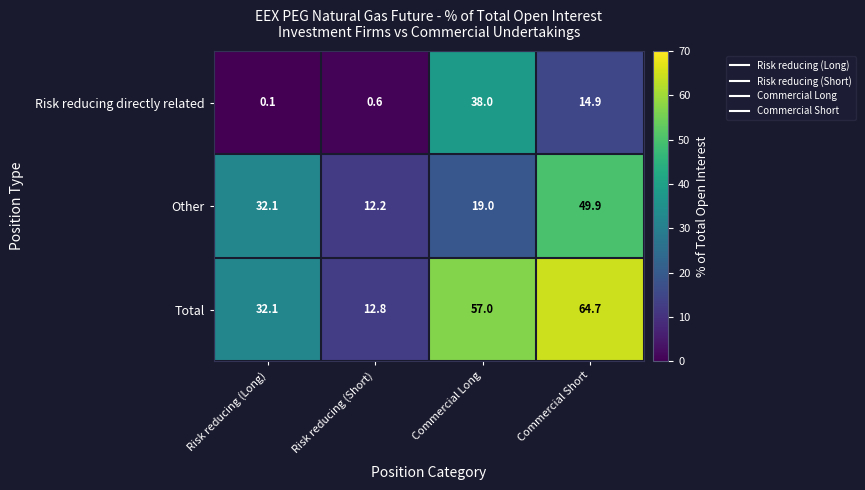

How many data points does each series have?

4